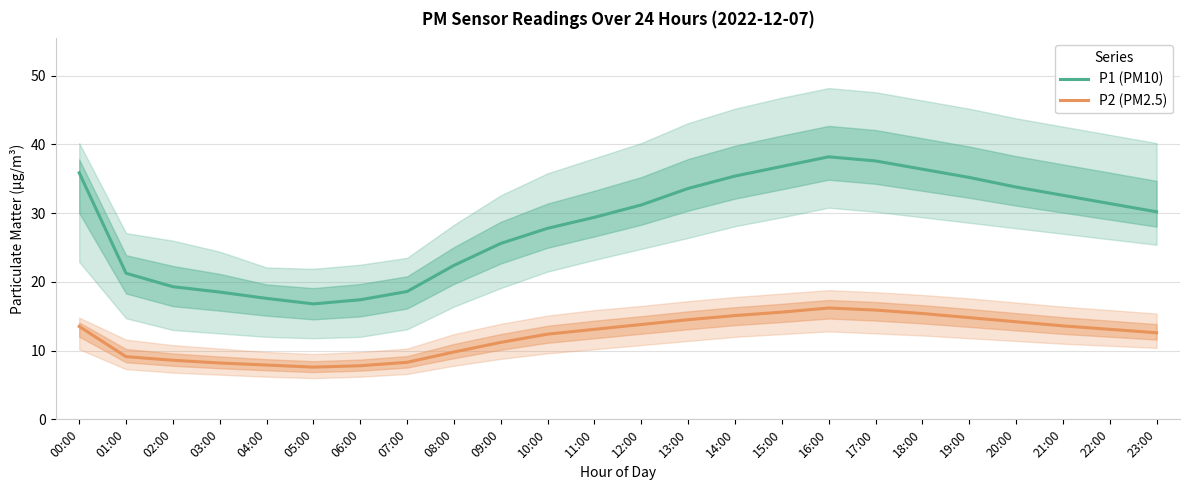

What is the difference between the maximum and second lowest values in the P1 (PM10) series?

20.8